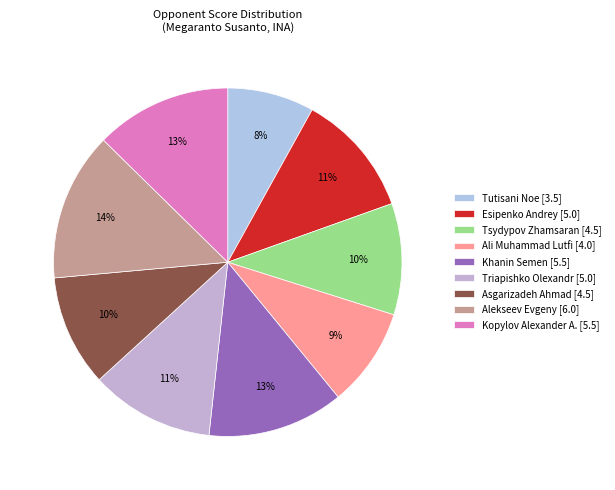

What is the largest slice in the pie chart?

Alekseev Evgeny [6.0]